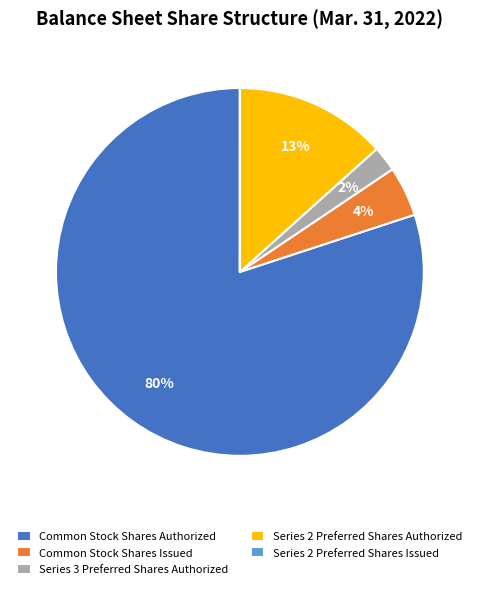

Does any single category account for the majority?

Yes